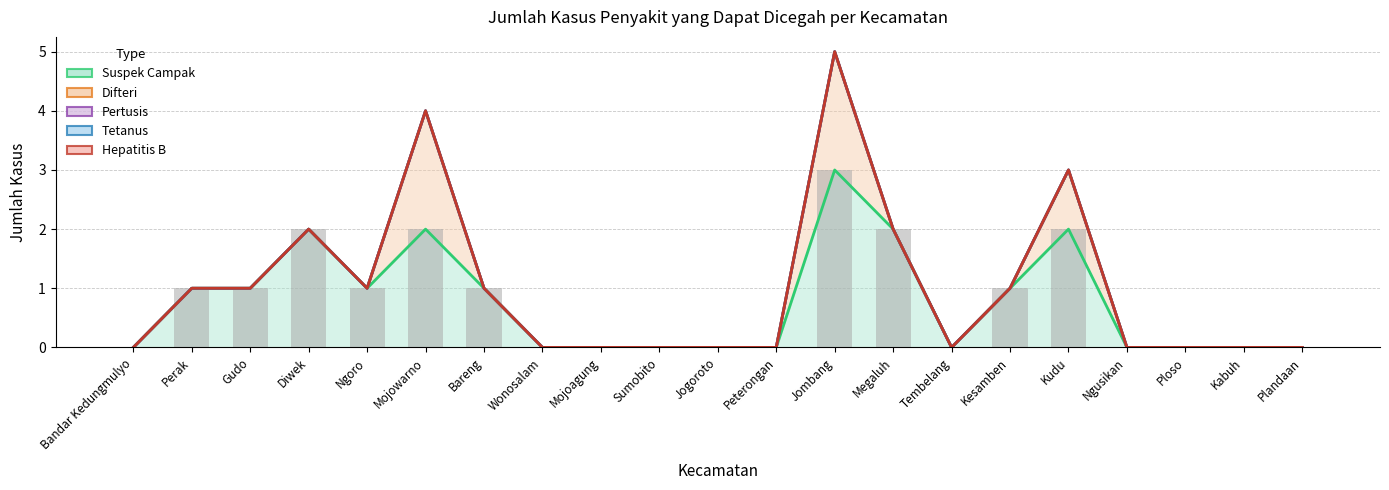

Is it true that Tetanus equals 0 at Tembelang?

True